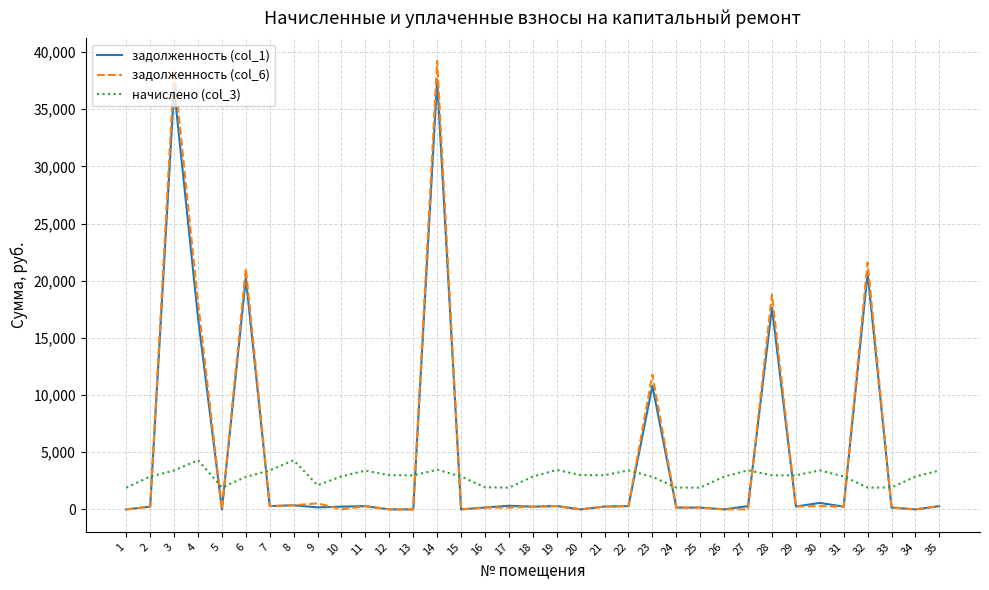

Which series ends up on top after the final intersection of начислено (col_3) and задолженность (col_1)?

начислено (col_3)